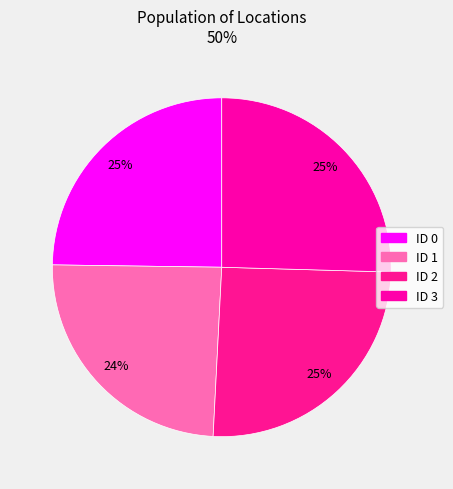

Is it true that ID 0 is 15% of the pie?

False